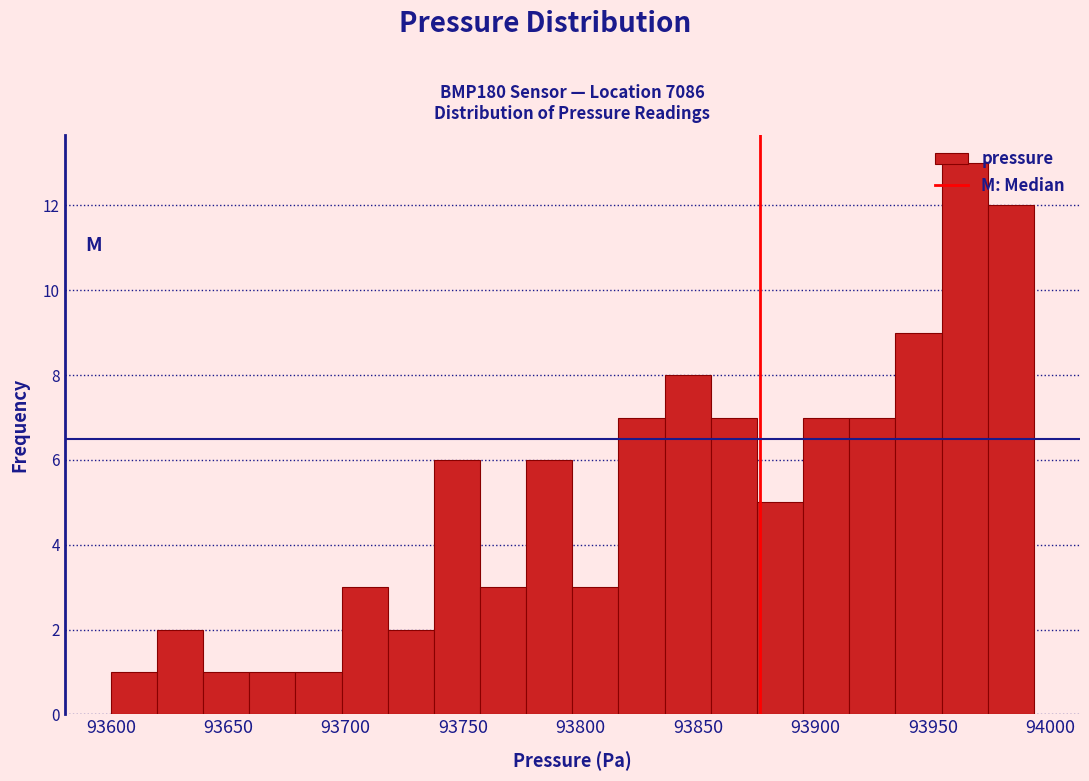

Around what value on the x-axis is the tallest bar? Give the approximate position of its centre, as read against the axis.

93965